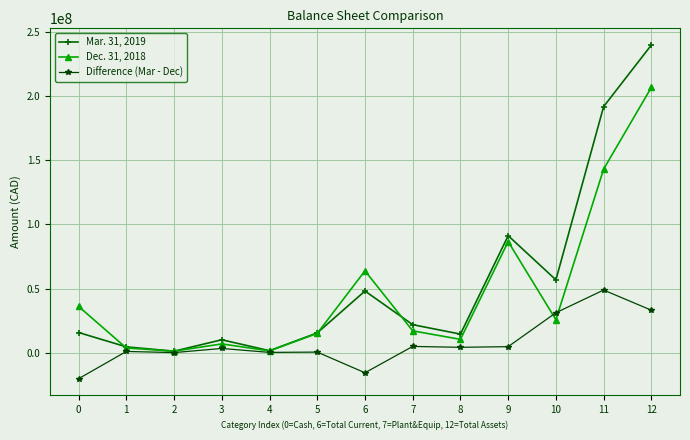

At which category is the sum across all series the highest?

12